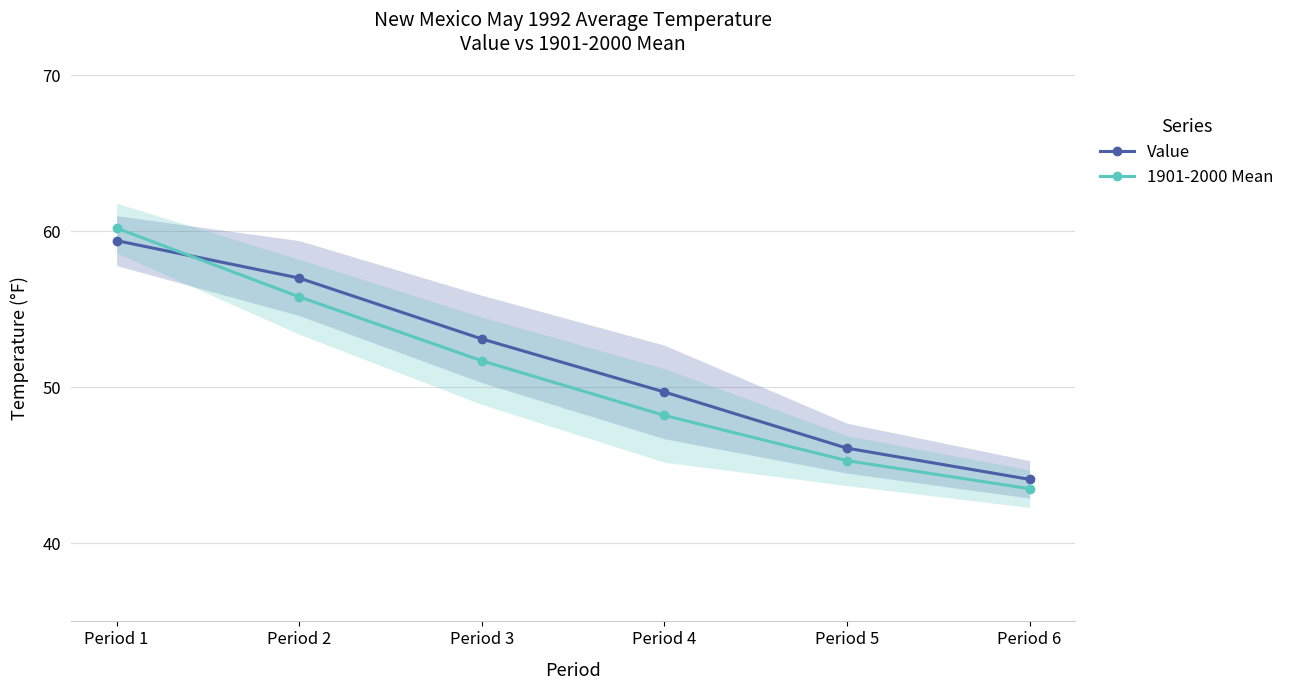

At which category does the chart reach its peak across all series?

Period 1